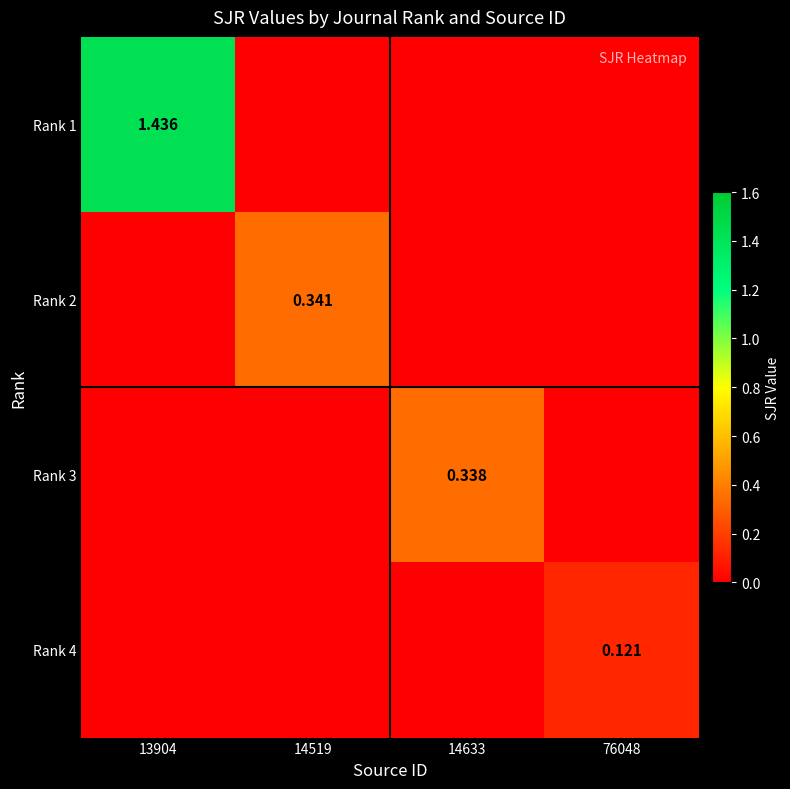

True or false: Rank 4 has a value of 0.0 at 14519.

True